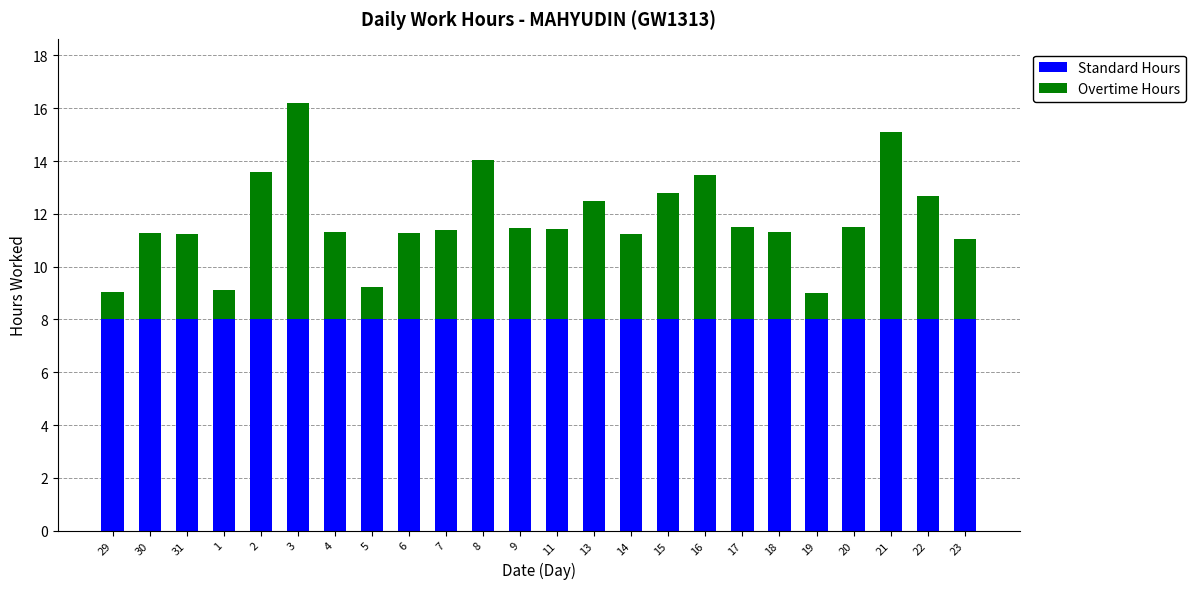

What is the maximum value for Standard Hours?

8.0